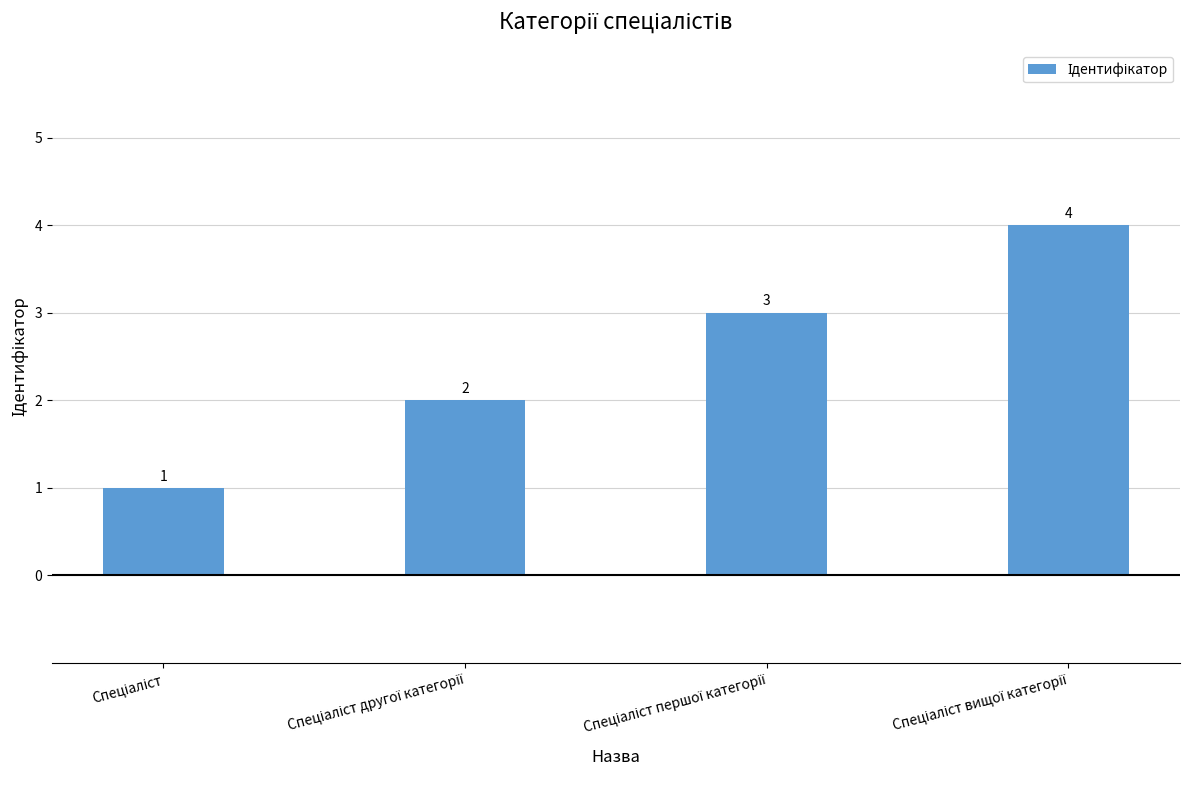

What is the greatest value displayed?

4